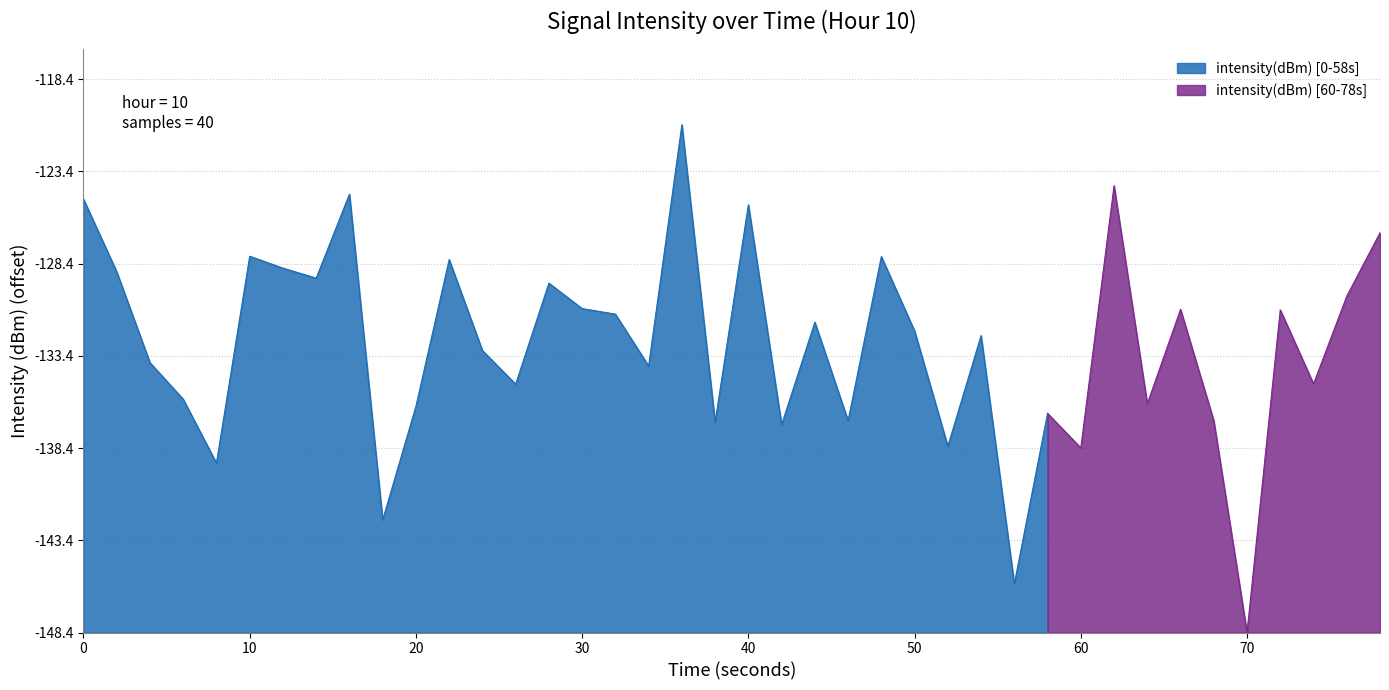

Where is the first local minimum?

4